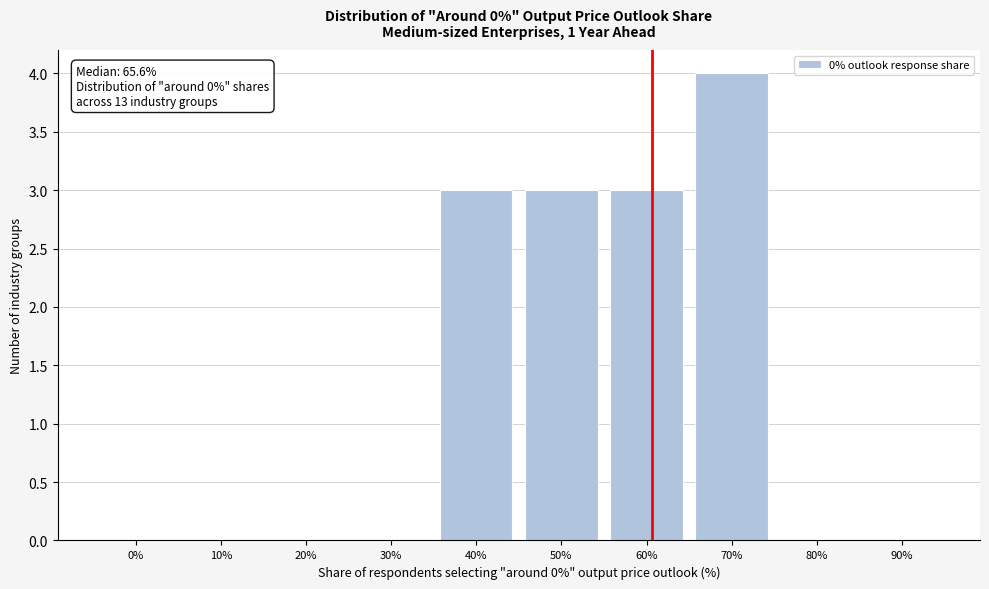

Reading right to left, extract all data points from this chart.

90%=0	80%=0	70%=4	60%=3	50%=3	40%=3	30%=0	20%=0	10%=0	0%=0